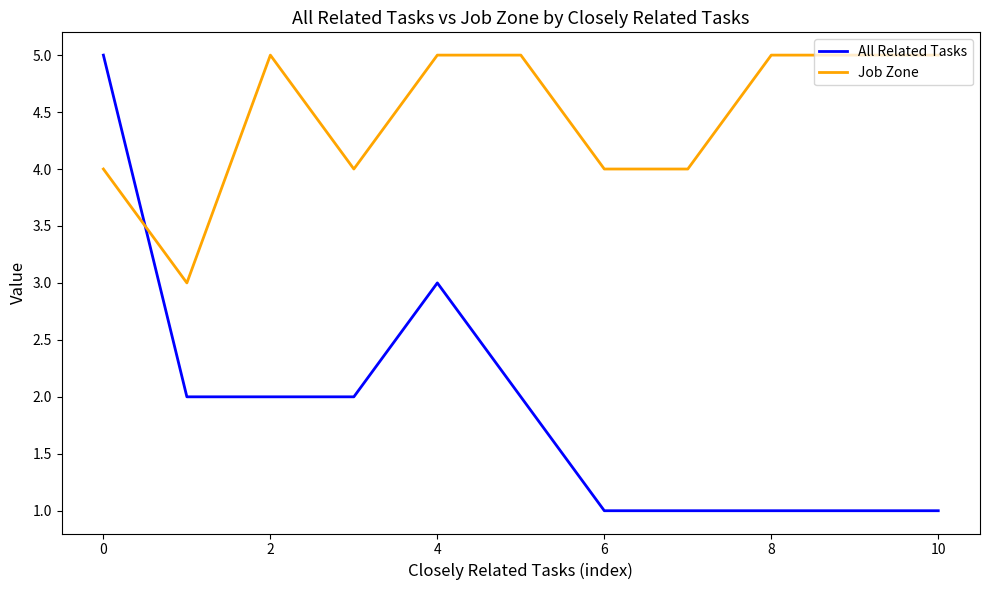

How many times do Job Zone and All Related Tasks cross each other?

1